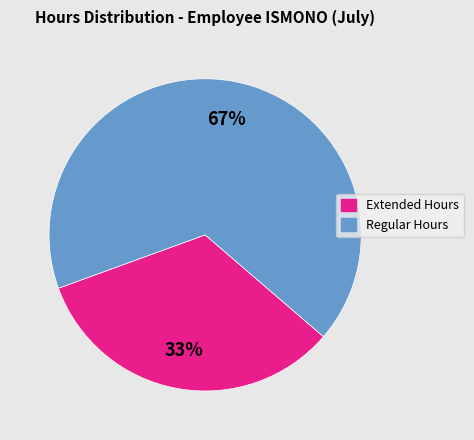

How many slices are in this pie chart?

2